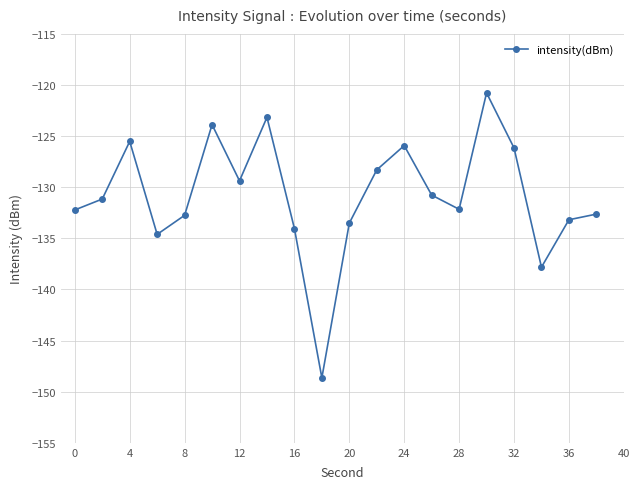

What is the greatest value displayed?

-120.8